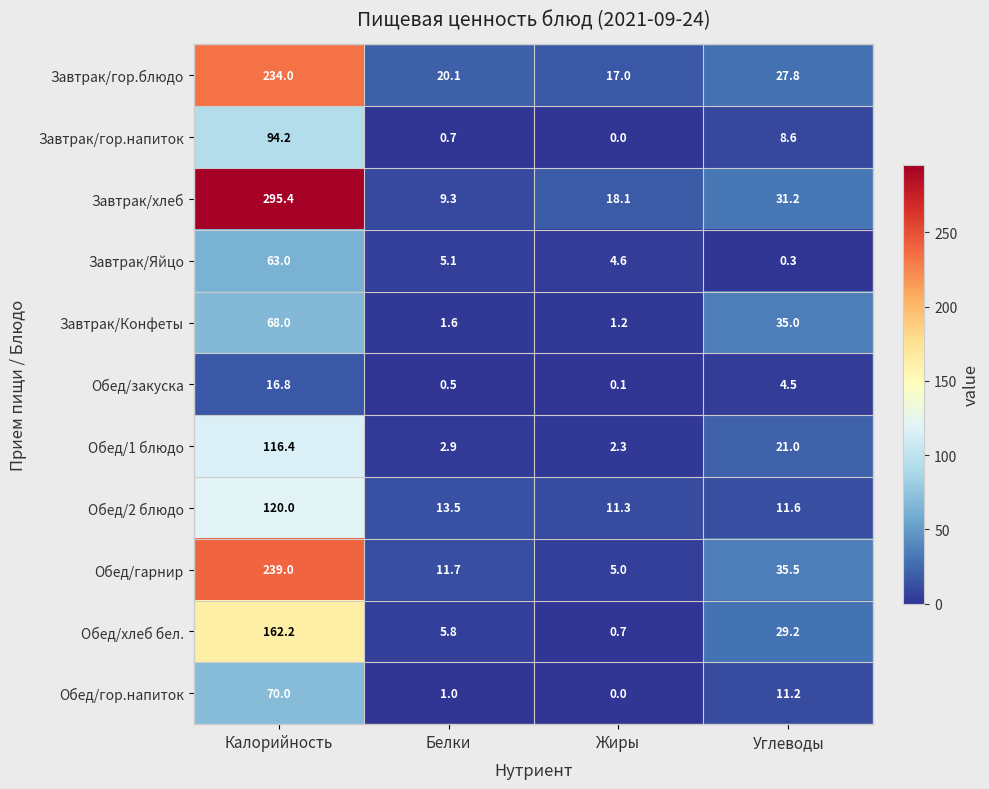

What is the difference between the maximum and minimum values in the Завтрак/Конфеты series?

66.8